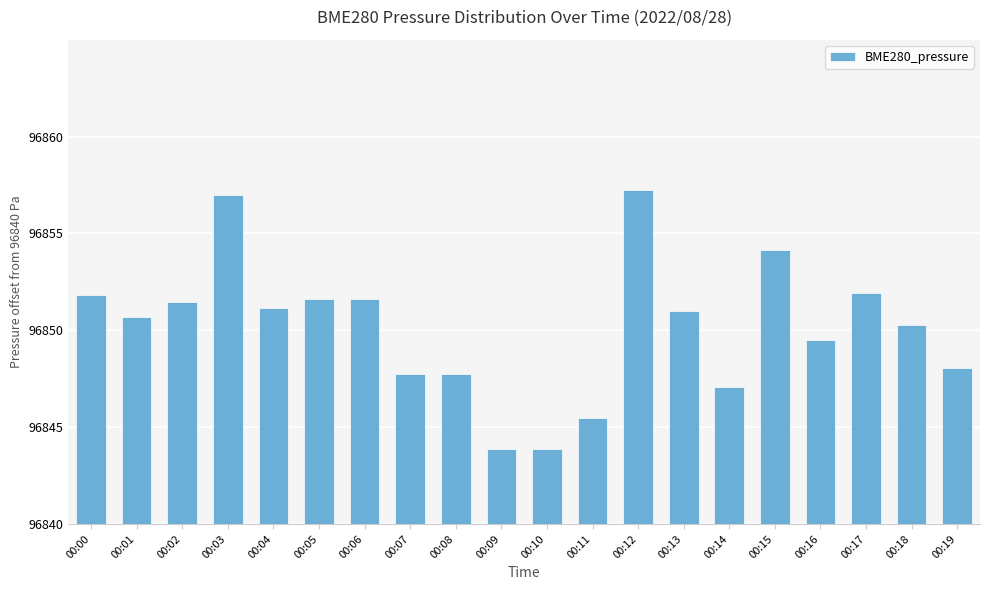

List the labels in order of value, smallest first.

00:09, 00:10, 00:11, 00:14, 00:07, 00:08, 00:19, 00:16, 00:18, 00:01, 00:13, 00:04, 00:02, 00:05, 00:06, 00:00, 00:17, 00:15, 00:03, 00:12